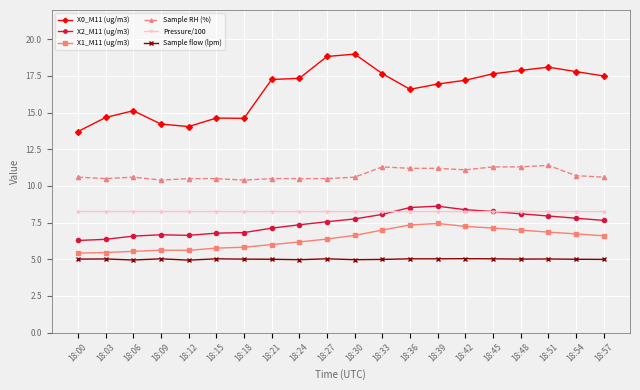

Is the value of Pressure/100 at 18:54 greater than the value of Sample flow (lpm) at 18:48?

Yes